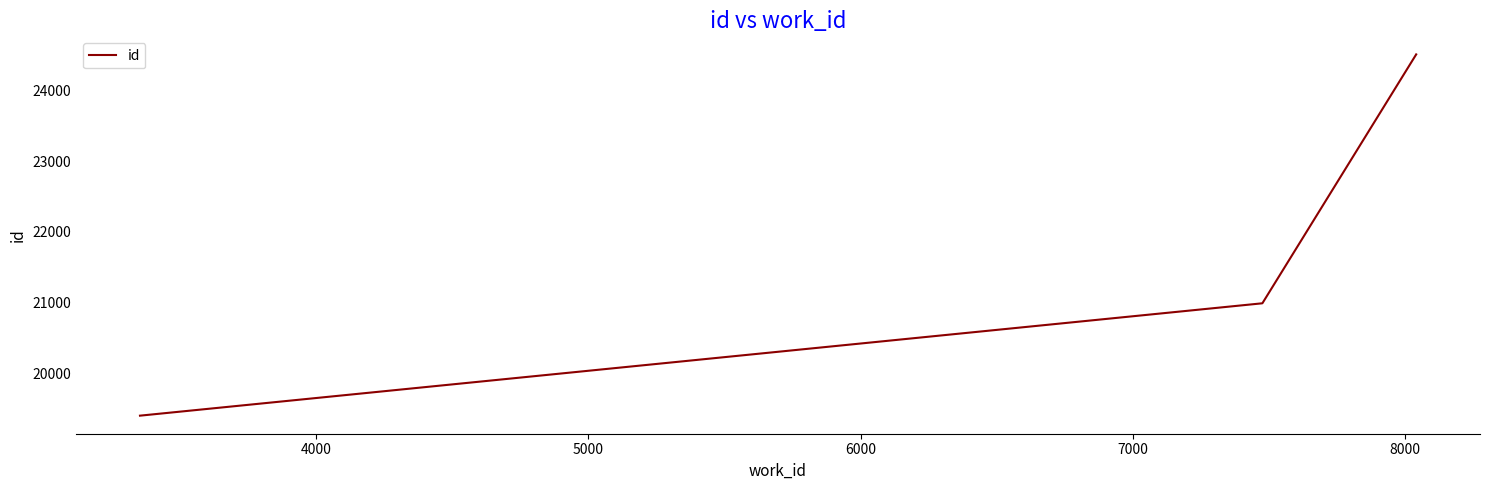

What is the average value?

21632